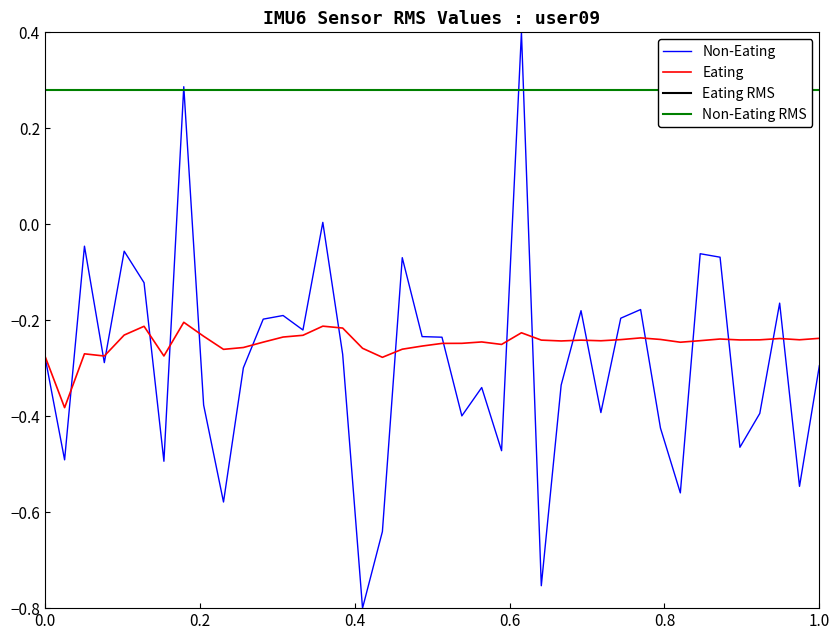

What is the difference between the maximum and second lowest values in the intensity_sample series?

1.2